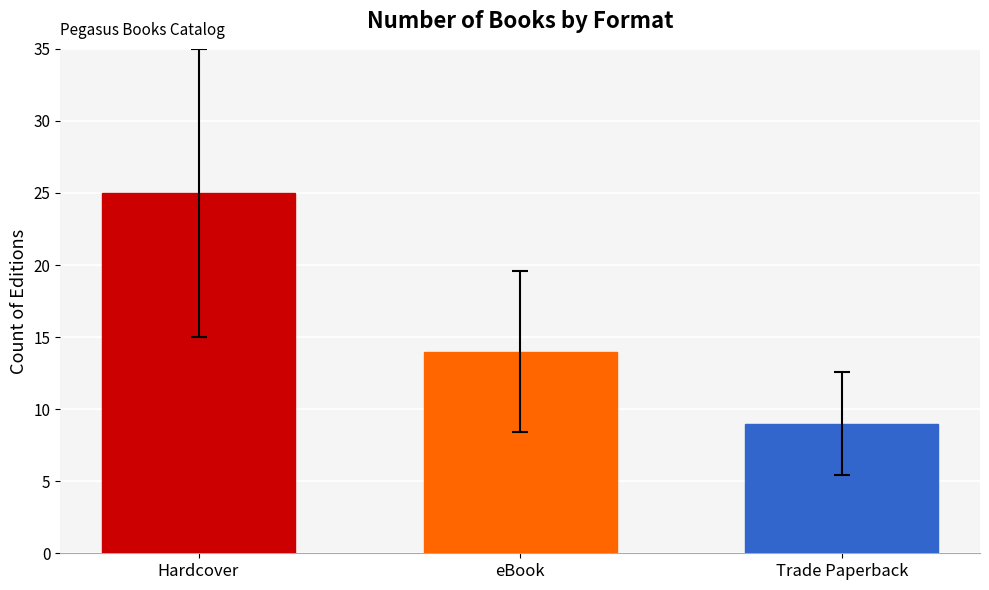

Reading left to right, transcribe all the data shown in this chart.

25	14	9